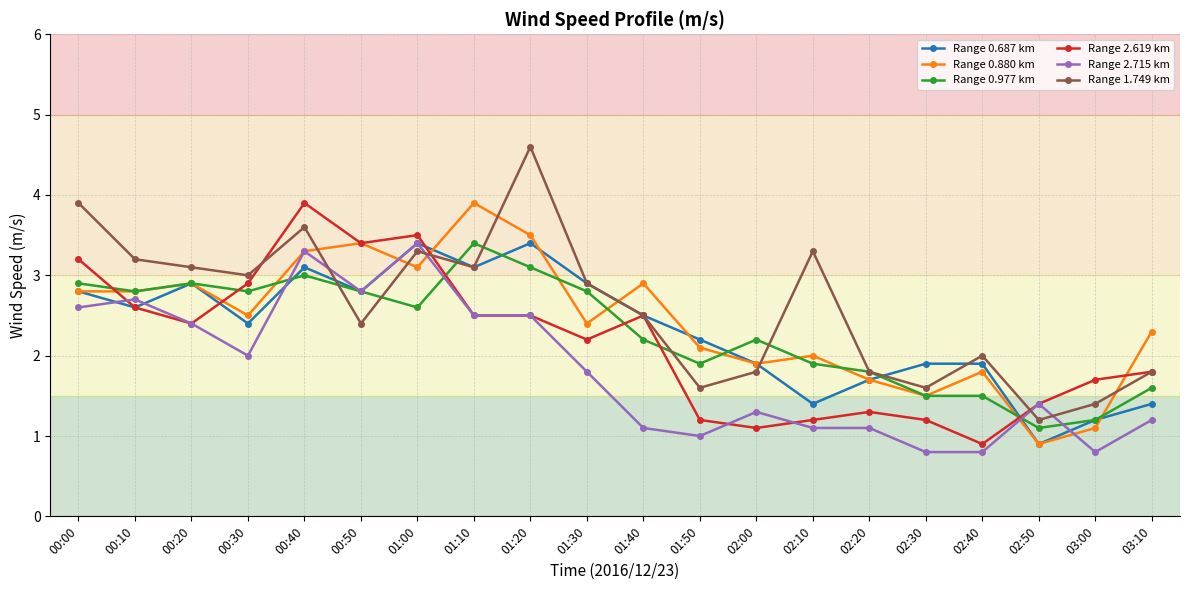

Reading left to right, what are all the values shown in this chart?

Range 0.687 km: 2.8	2.6	2.9	2.4	3.1	2.8	3.4	3.1	3.4	2.9	2.5	2.2	1.9	1.4	1.7	1.9	1.9	0.9	1.2	1.4
Range 0.880 km: 2.8	2.8	2.9	2.5	3.3	3.4	3.1	3.9	3.5	2.4	2.9	2.1	1.9	2.0	1.7	1.5	1.8	0.9	1.1	2.3
Range 0.977 km: 2.9	2.8	2.9	2.8	3.0	2.8	2.6	3.4	3.1	2.8	2.2	1.9	2.2	1.9	1.8	1.5	1.5	1.1	1.2	1.6
Range 2.619 km: 3.2	2.6	2.4	2.9	3.9	3.4	3.5	2.5	2.5	2.2	2.5	1.2	1.1	1.2	1.3	1.2	0.9	1.4	1.7	1.8
Range 2.715 km: 2.6	2.7	2.4	2.0	3.3	2.8	3.4	2.5	2.5	1.8	1.1	1.0	1.3	1.1	1.1	0.8	0.8	1.4	0.8	1.2
Range 1.749 km: 3.9	3.2	3.1	3.0	3.6	2.4	3.3	3.1	4.6	2.9	2.5	1.6	1.8	3.3	1.8	1.6	2.0	1.2	1.4	1.8